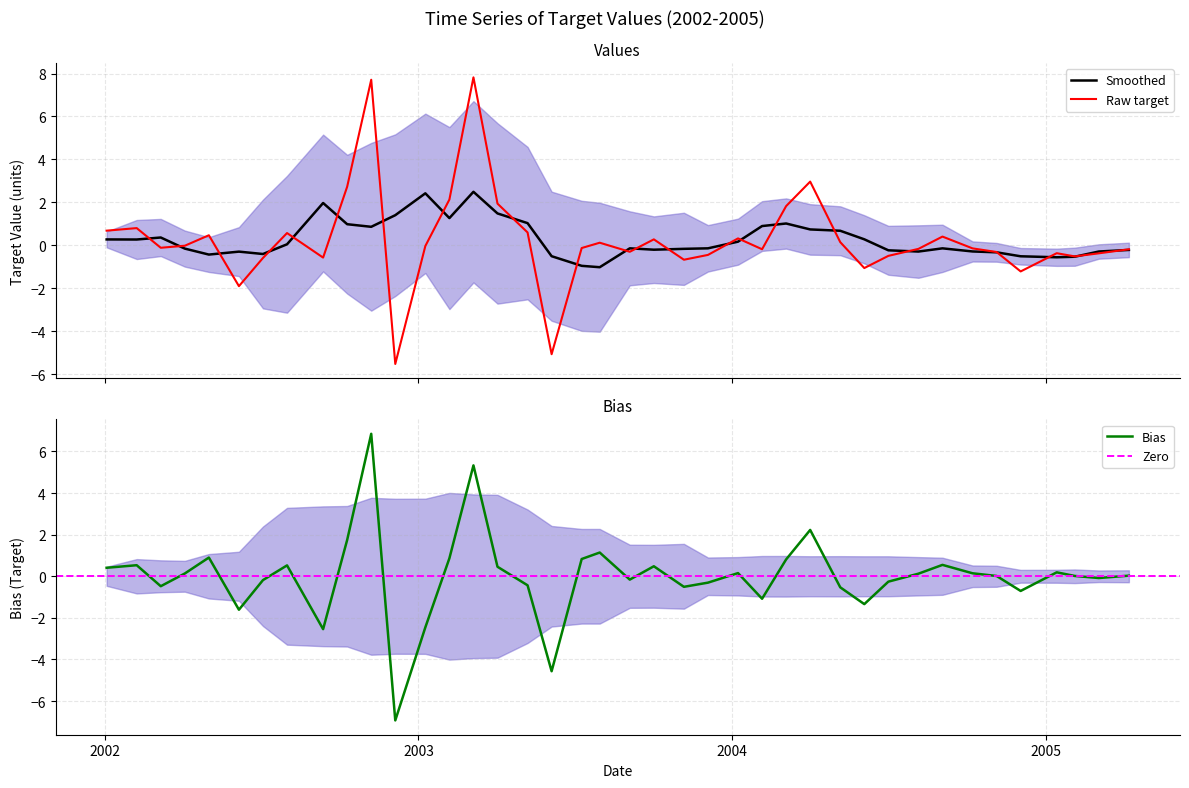

How many categories are shown in the chart?

40